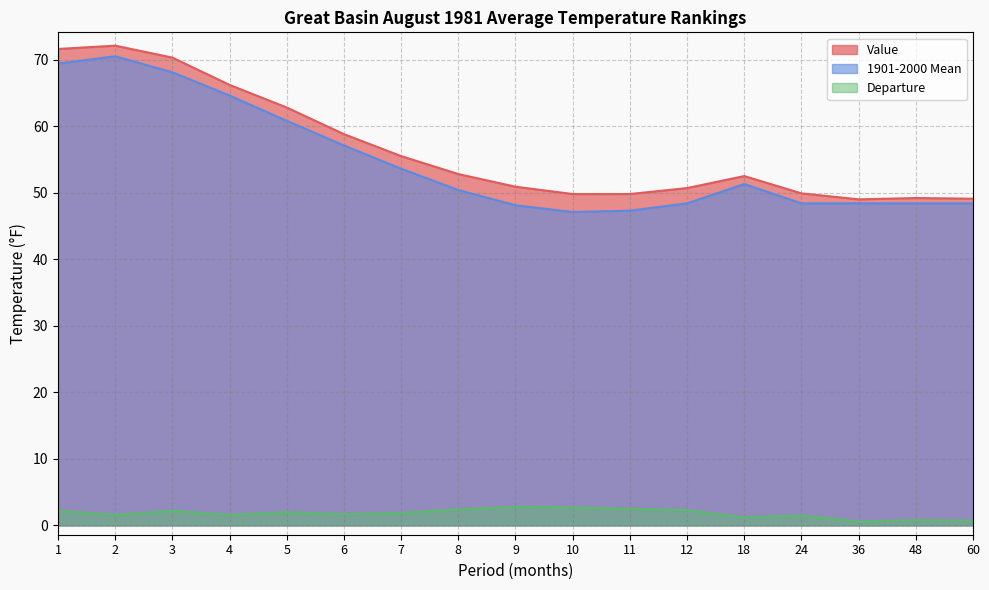

Rank the categories by Value value from highest to lowest.

2, 1, 3, 4, 5, 6, 7, 8, 18, 9, 12, 24, 10, 11, 48, 60, 36